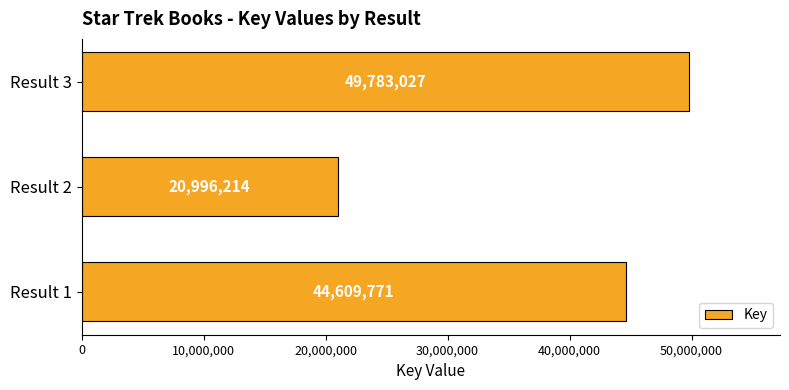

Between Result 3 and Result 1, which is larger?

Result 3